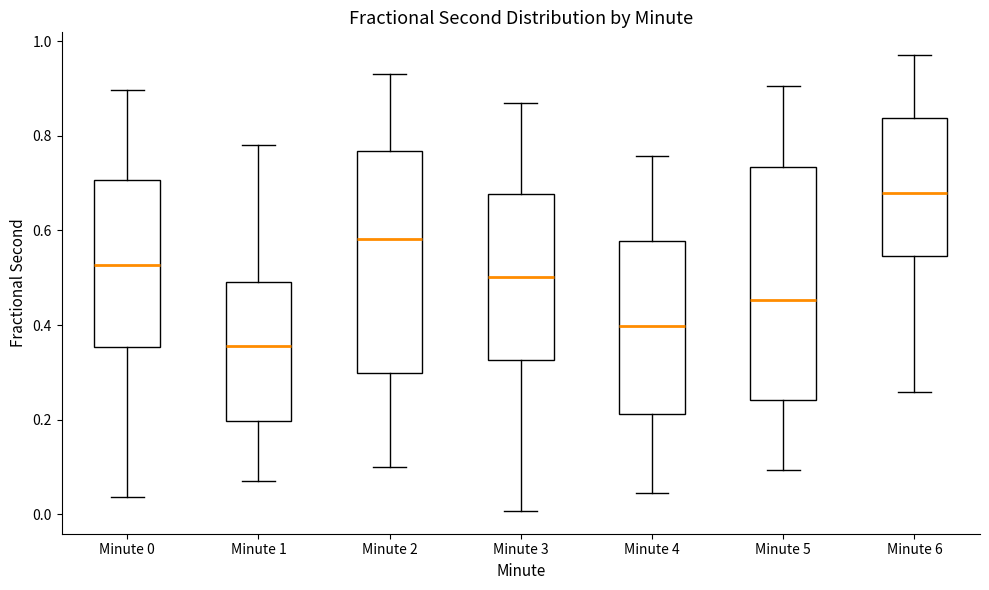

Reading left to right, transcribe this box plot: for each box, give where its median line is, the range the box spans, and where its two whiskers end, as read against the y-axis. The values are not printed on the chart, so give them approximately, as read against the axis.

Minute 0: median 0.52, box 0.36 to 0.70, whiskers 0.04 to 0.90
Minute 1: median 0.36, box 0.20 to 0.50, whiskers 0.08 to 0.78
Minute 2: median 0.58, box 0.30 to 0.76, whiskers 0.10 to 0.94
Minute 3: median 0.50, box 0.32 to 0.68, whiskers 0.00 to 0.86
Minute 4: median 0.40, box 0.22 to 0.58, whiskers 0.04 to 0.76
Minute 5: median 0.46, box 0.24 to 0.74, whiskers 0.10 to 0.90
Minute 6: median 0.68, box 0.54 to 0.84, whiskers 0.26 to 0.98